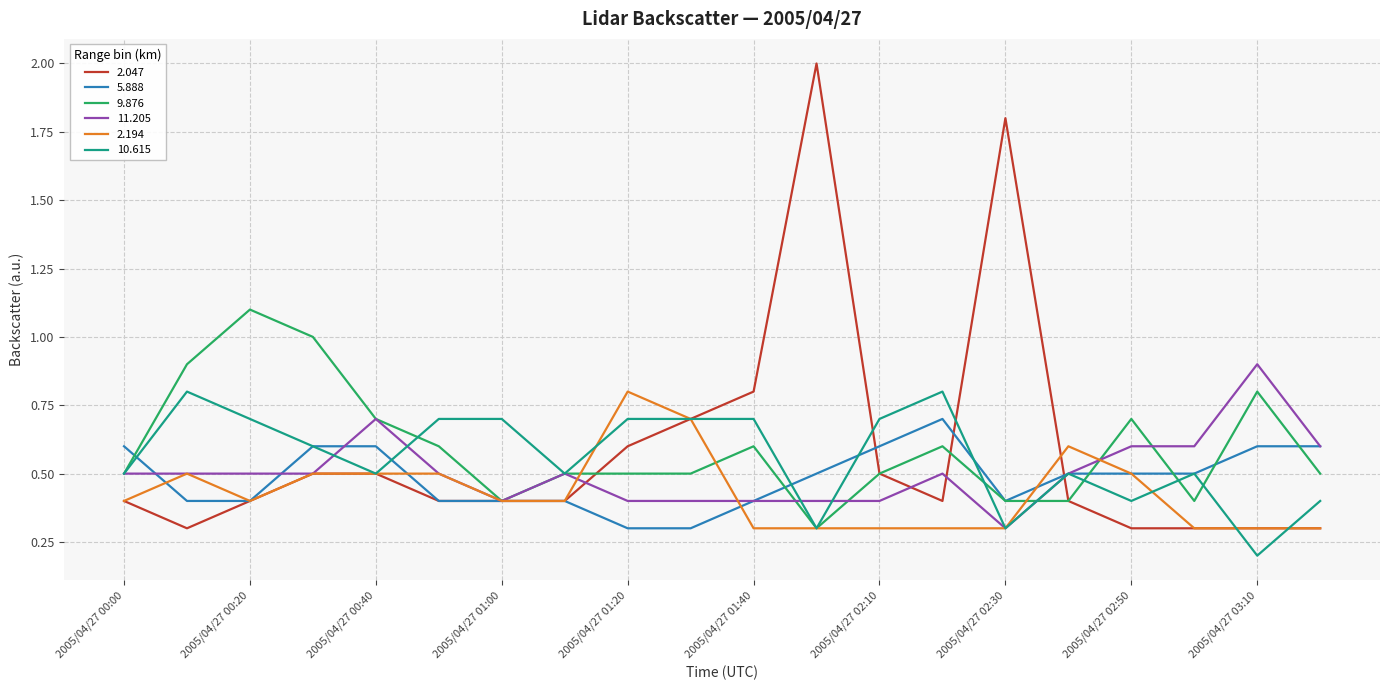

What is the highest value of the 9.876 series?

1.1